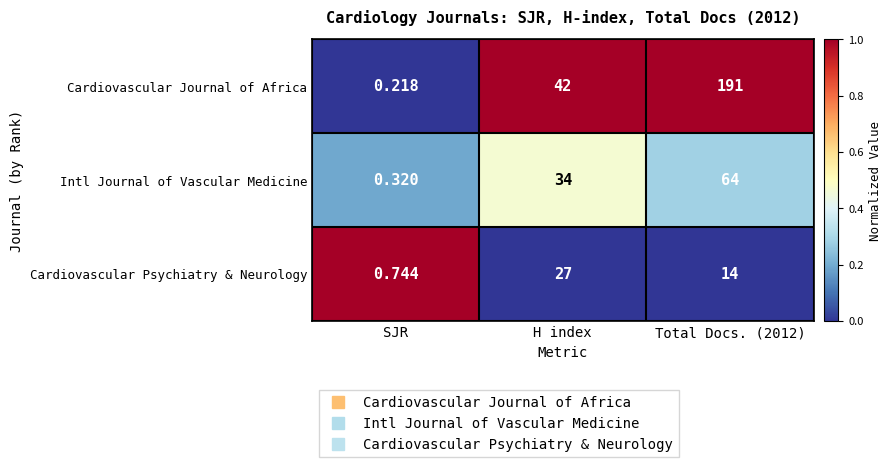

Where is Cardiovascular Journal of Africa nearest to the value 95?

H index